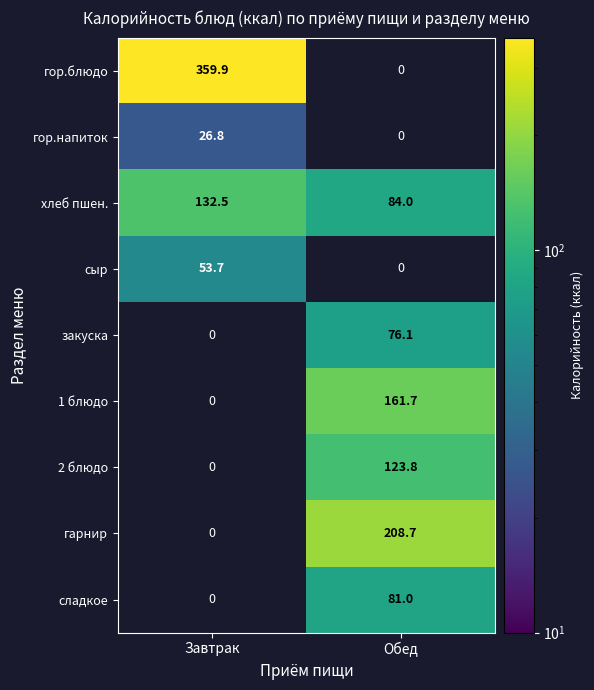

What is the difference between the maximum and minimum values in the хлеб пшен. series?

48.5